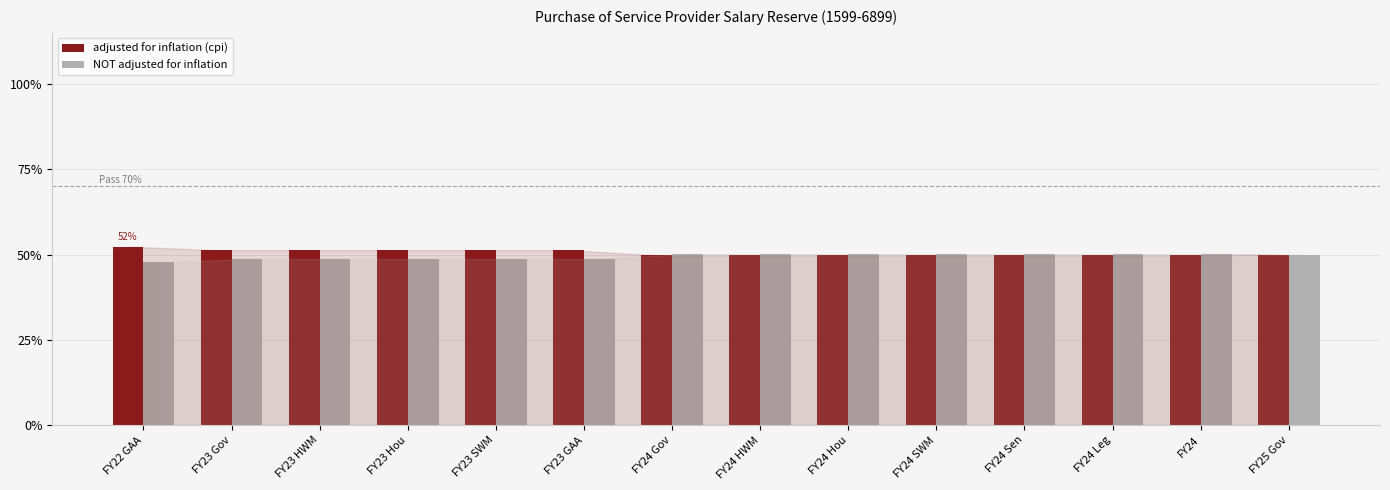

What is the label of the 3rd bar from the right?

FY24 Leg